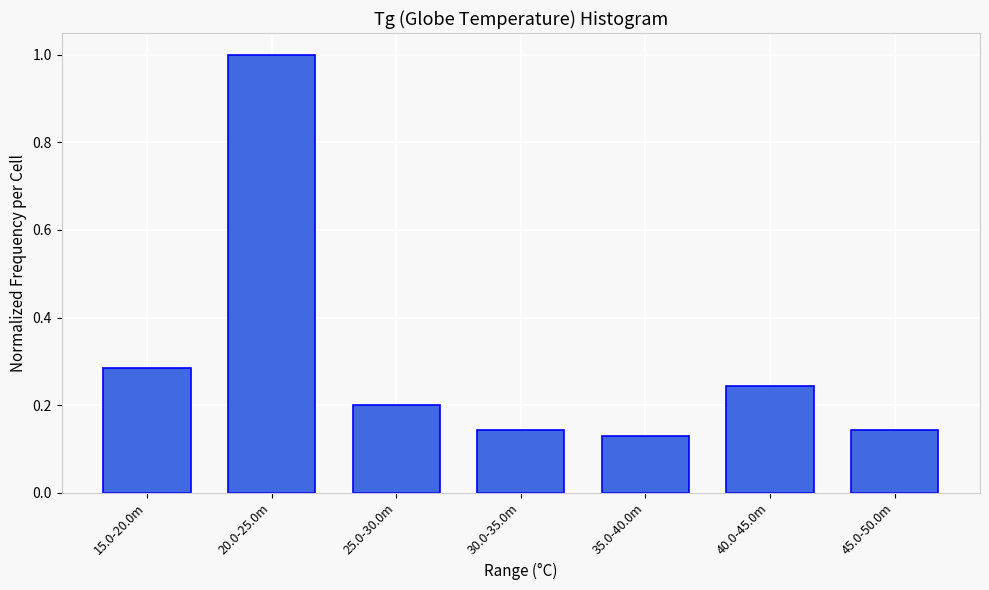

Which category has the highest value across all series?

20.0-25.0m